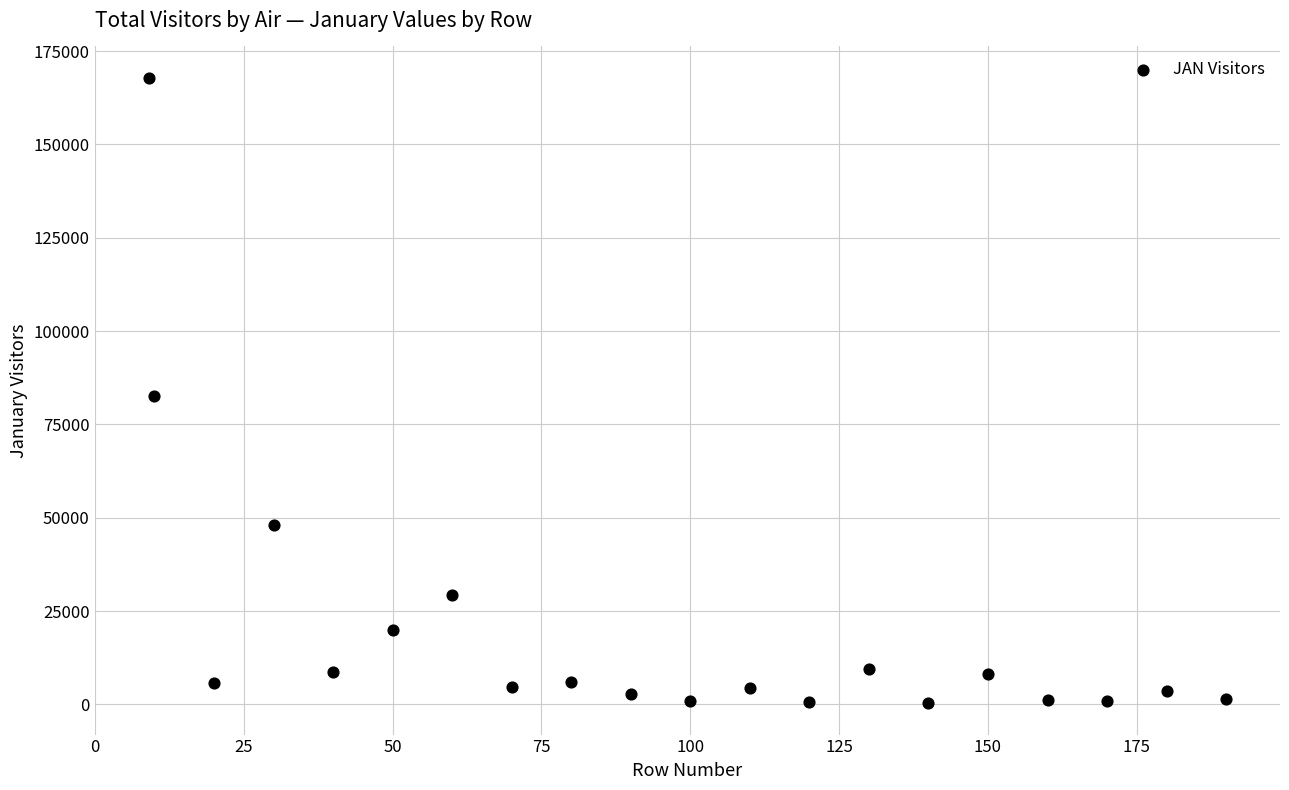

What is the range of Y values (max minus min)?

167603.0